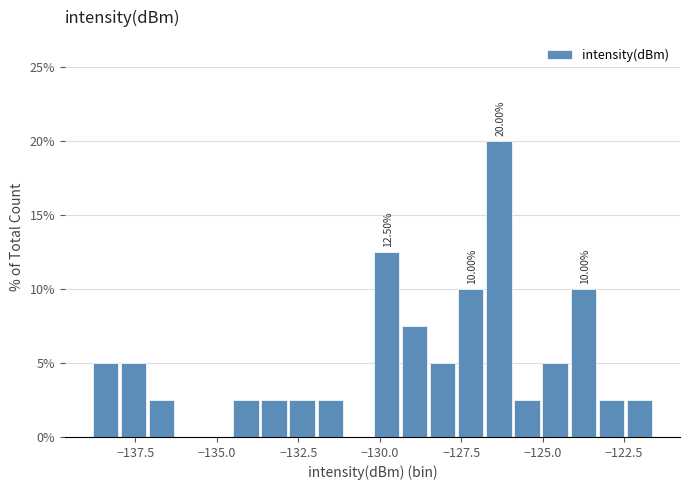

Around what value on the x-axis is the tallest bar? Give the approximate position of its centre, as read against the axis.

-126.5